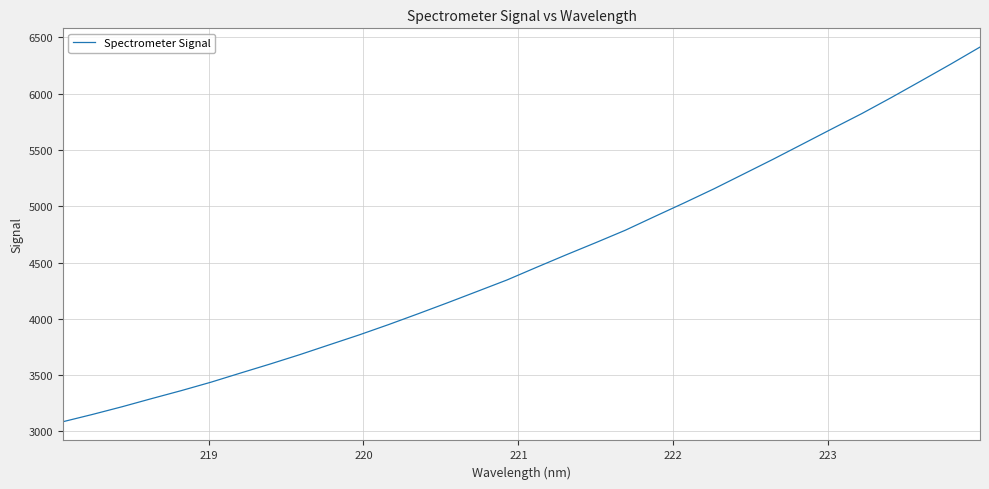

What is the difference between the maximum and minimum values?

3327.7